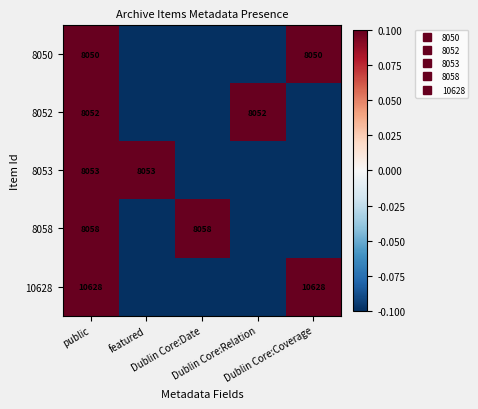

Which category has the highest value across all series?

public